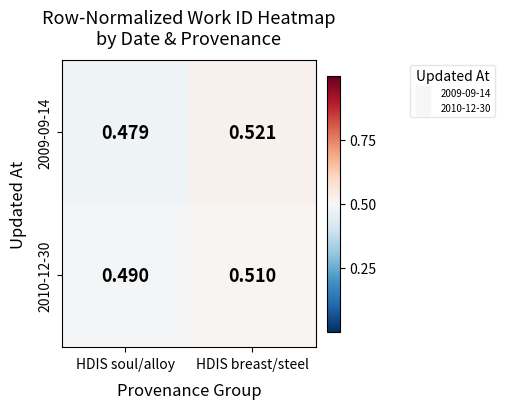

How many categories are shown in the chart?

2